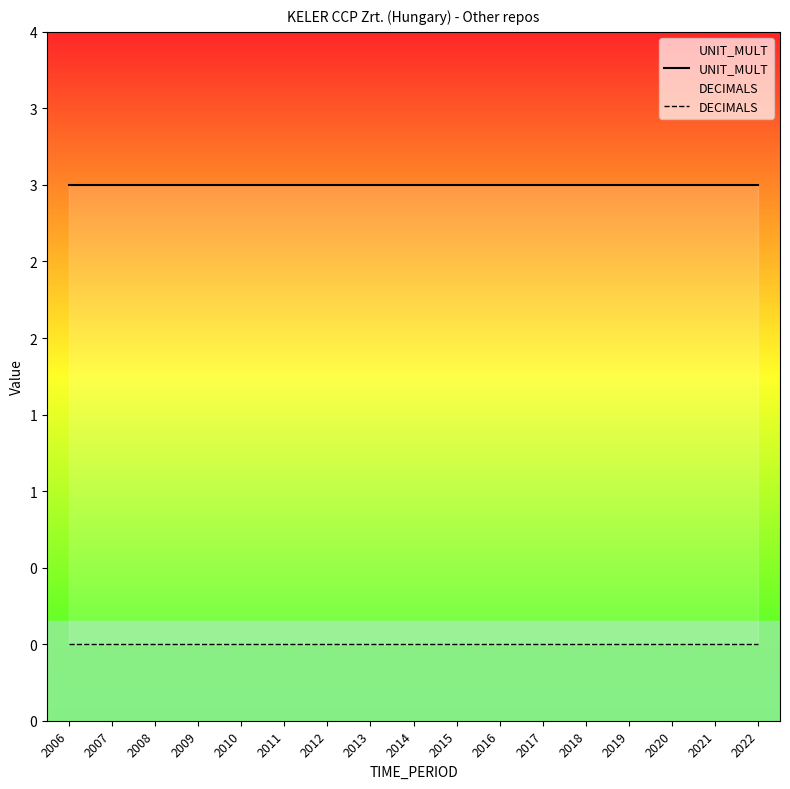

True or false: UNIT_MULT has more than 1 points higher than both neighbors.

False